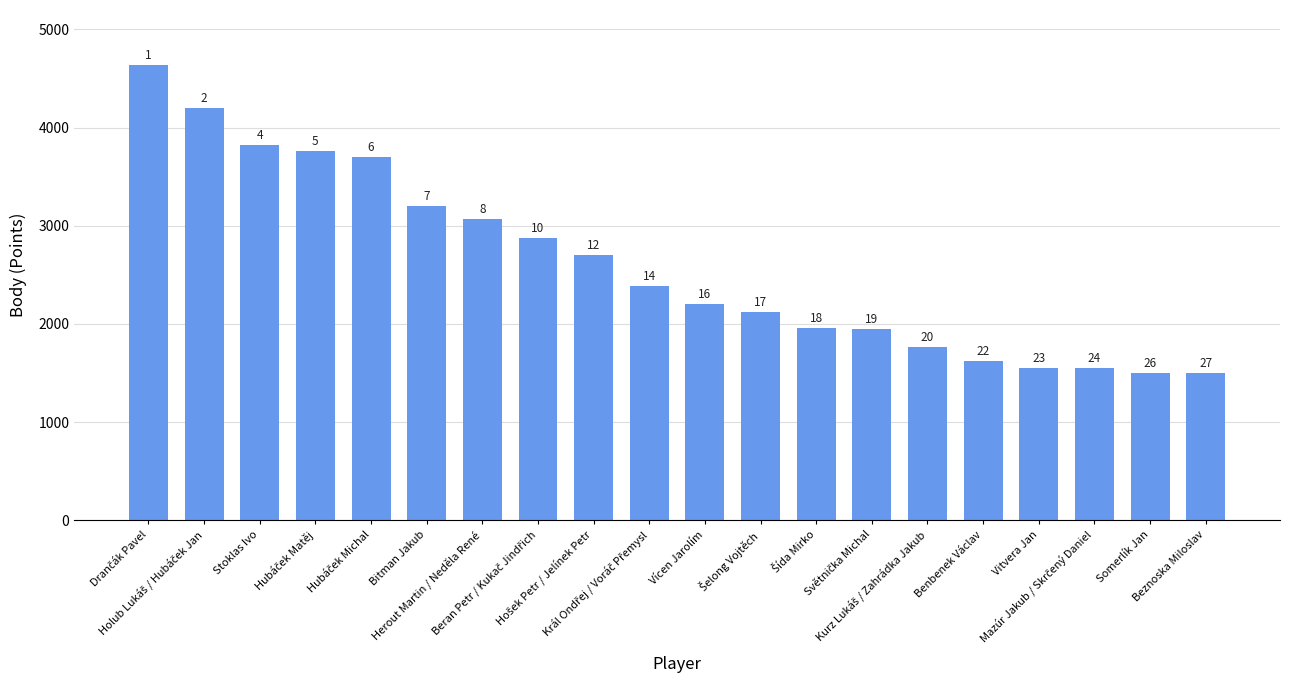

What is the label of the 9th bar from the right?

Šelong Vojtěch